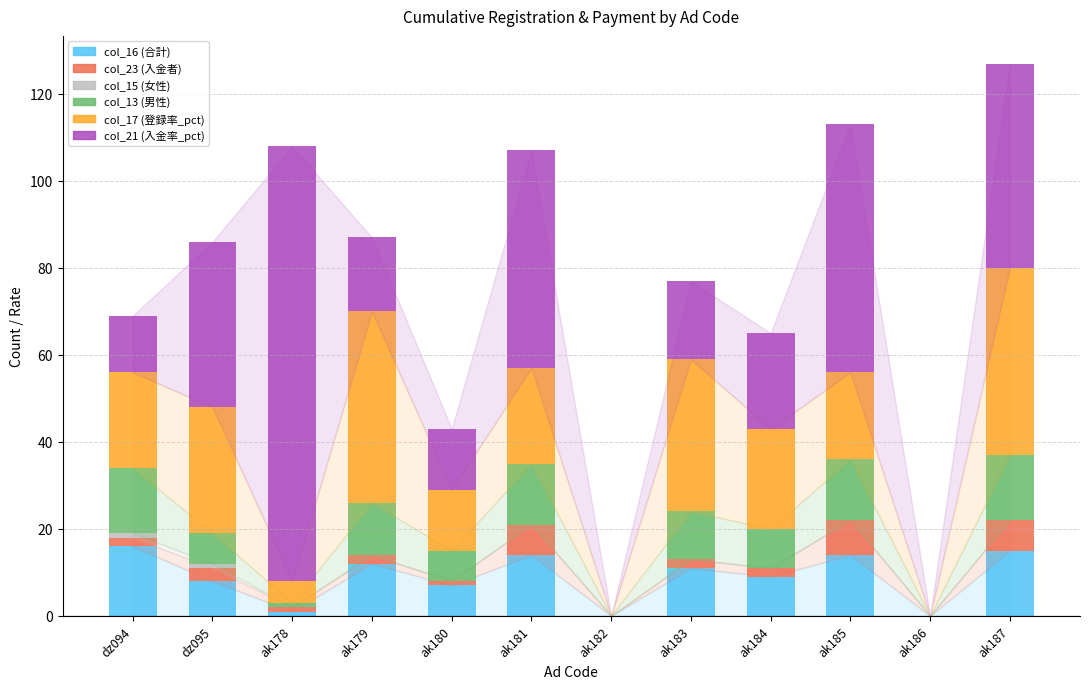

What is the total value across all series at ak185?

113